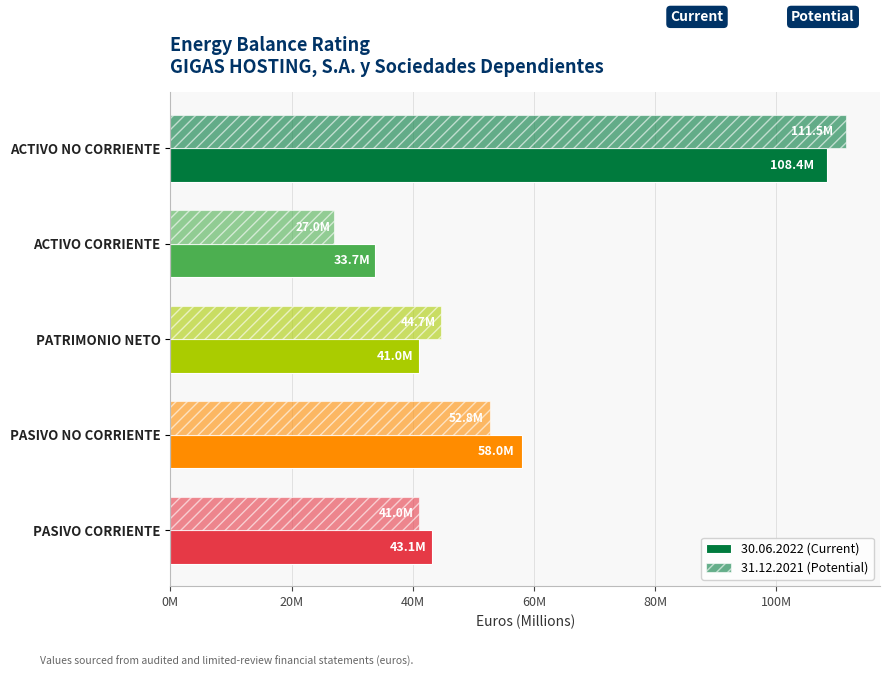

Reading right to left, extract all data points from this chart.

30.06.2022 (Current): 43119912.8	57984031.3	40988853.5	33698693.5	108394104.1
31.12.2021 (Potential): 41008078.0	52815619.0	44709746.7	26996435.8	111537008.2